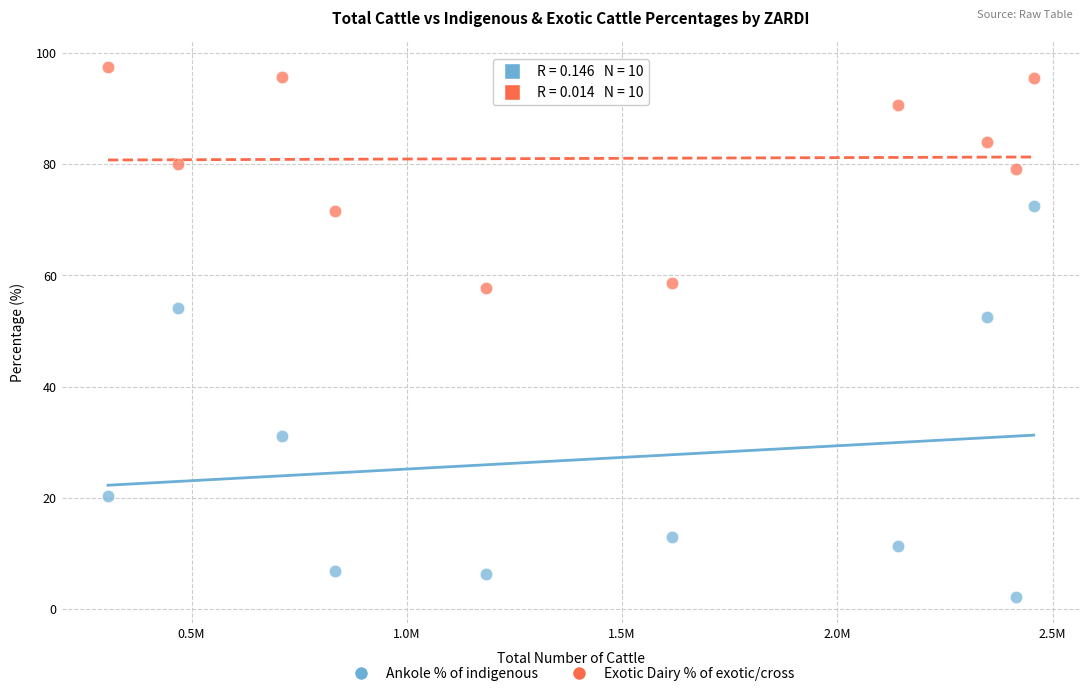

Across all data points, what is the range of Y values (max minus min)?

95.2